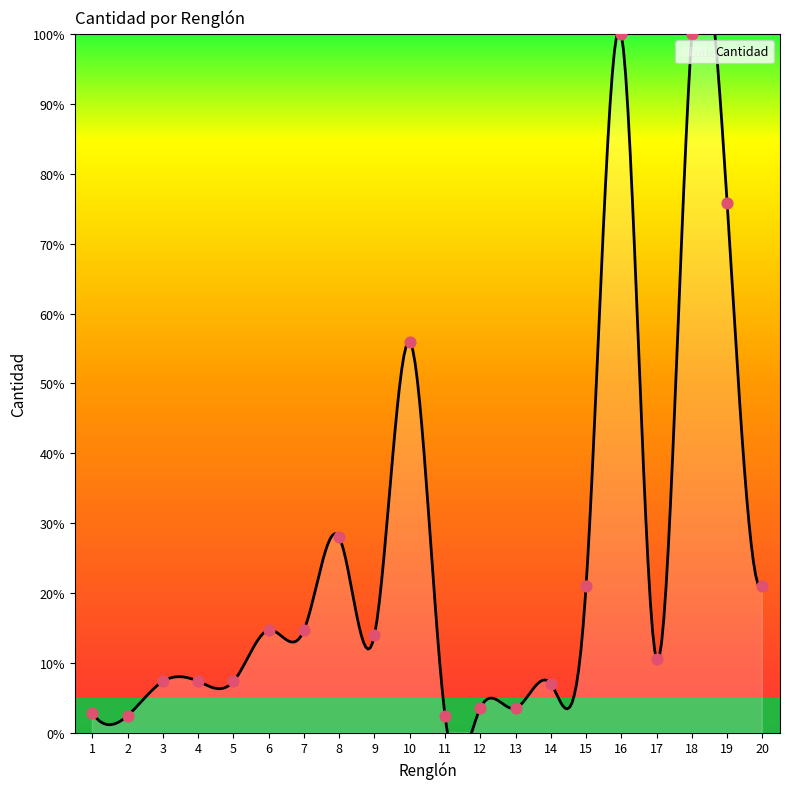

What is the change in value from 14 to 15?

+14.0